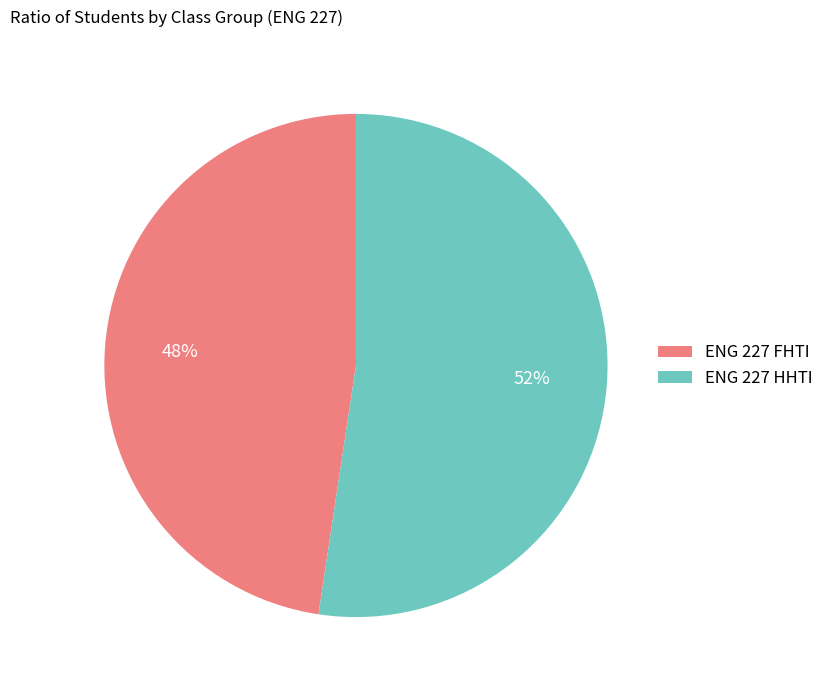

To the nearest percent, what is the average slice percentage?

50%